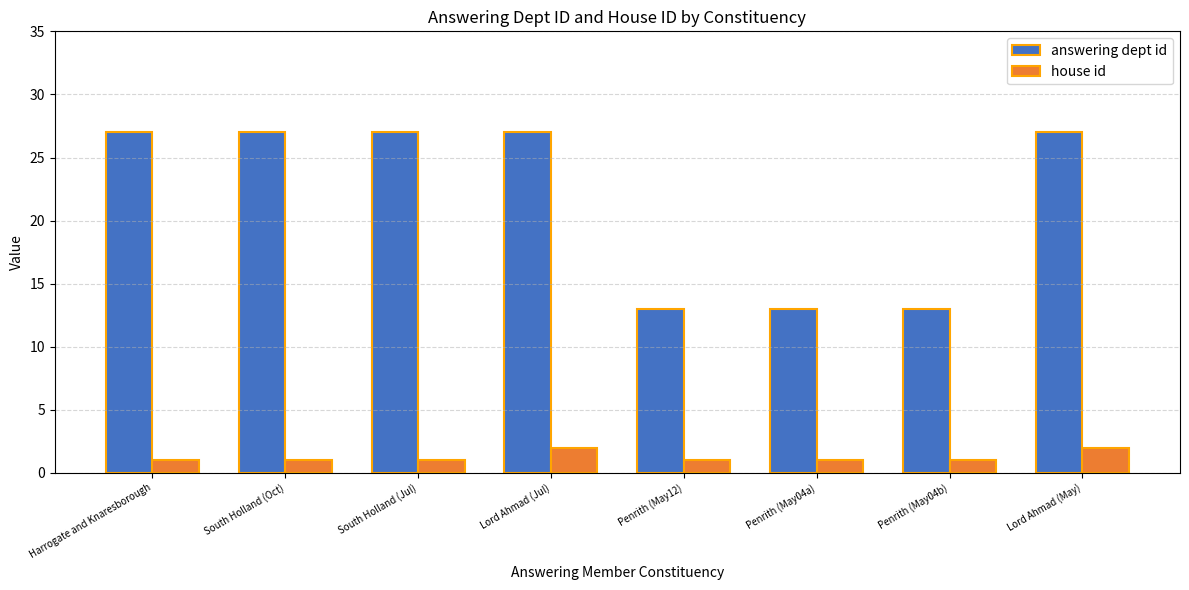

Reading left to right, extract all data points from this chart.

answering dept id: 27	27	27	27	13	13	13	27
house id: 1	1	1	2	1	1	1	2